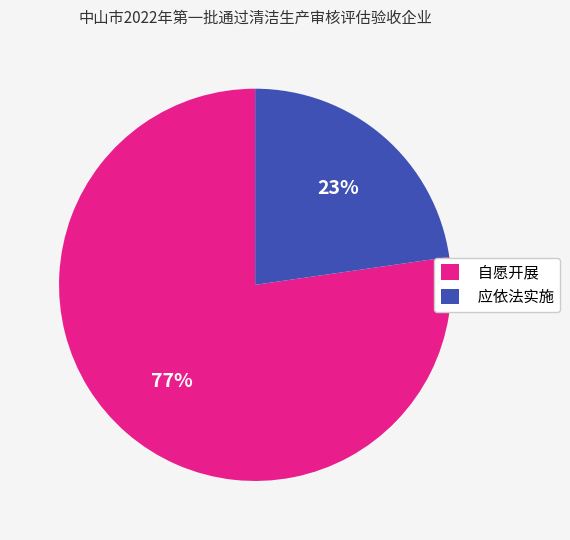

Do 自愿开展 and 应依法实施 together represent more than half of the pie?

Yes